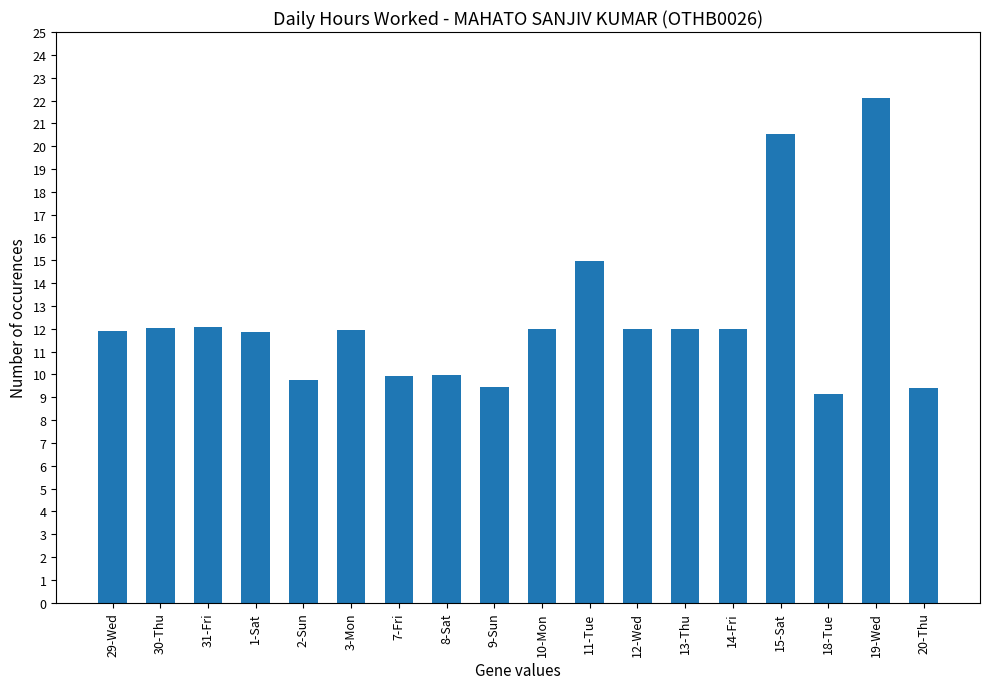

What position from the right is 7-Fri?

12